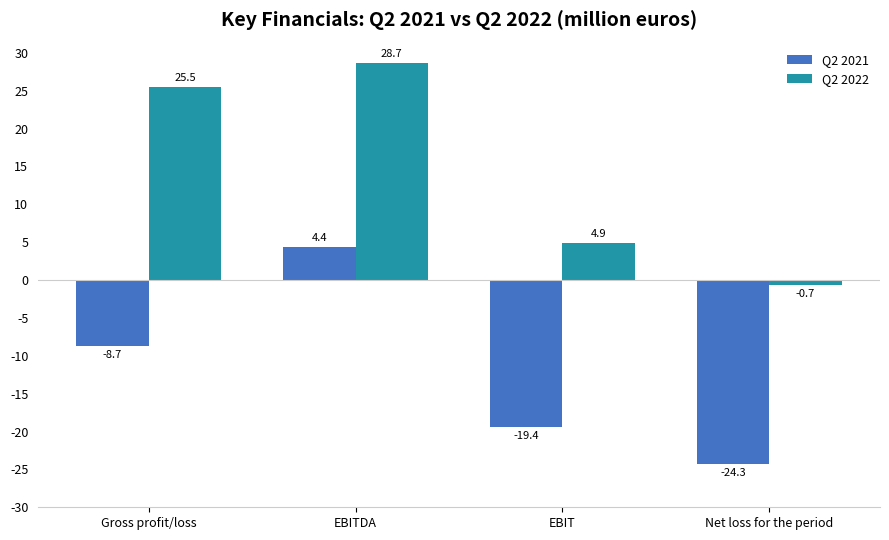

Which series changed the most between Gross profit/loss and Net loss for the period?

Q2 2022